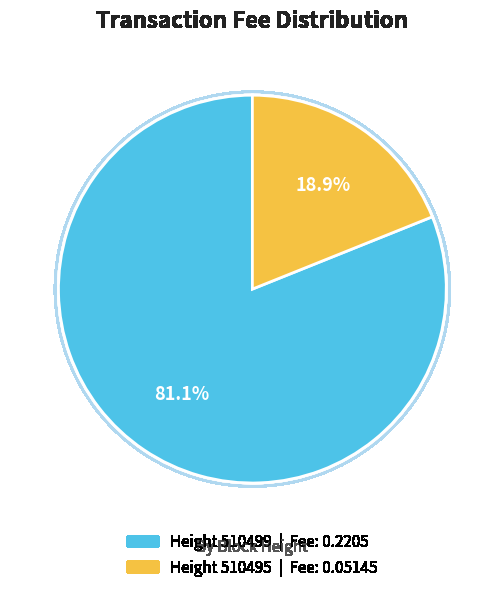

What is the largest slice in the pie chart?

510499